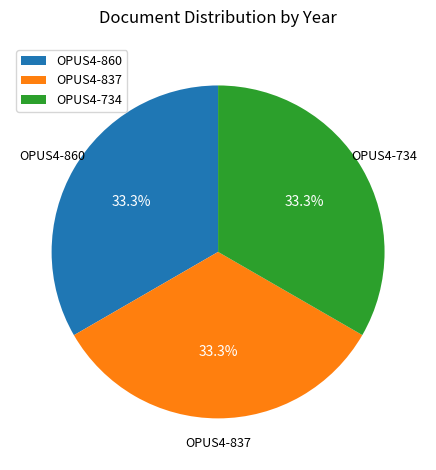

How many segments does this pie chart have?

3